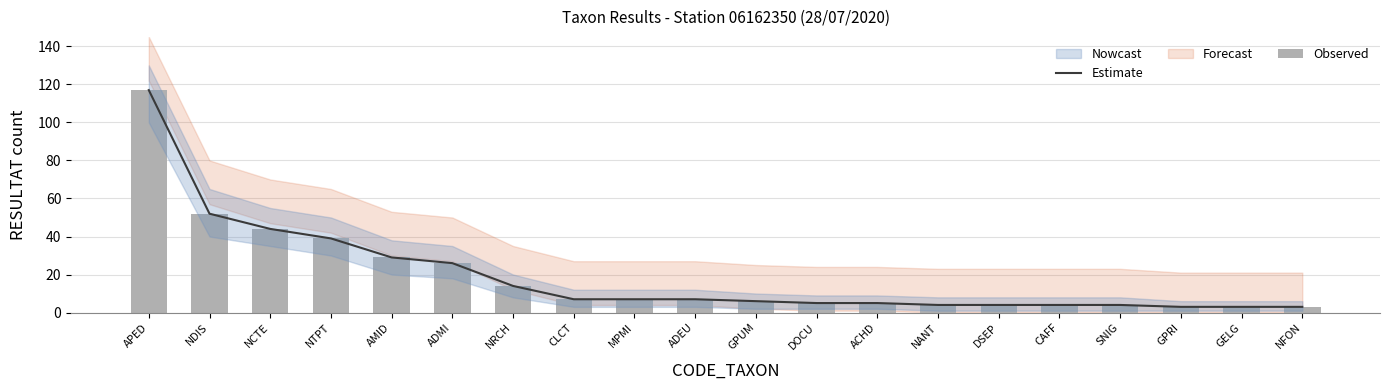

Which has a higher value, NANT or NDIS?

NDIS